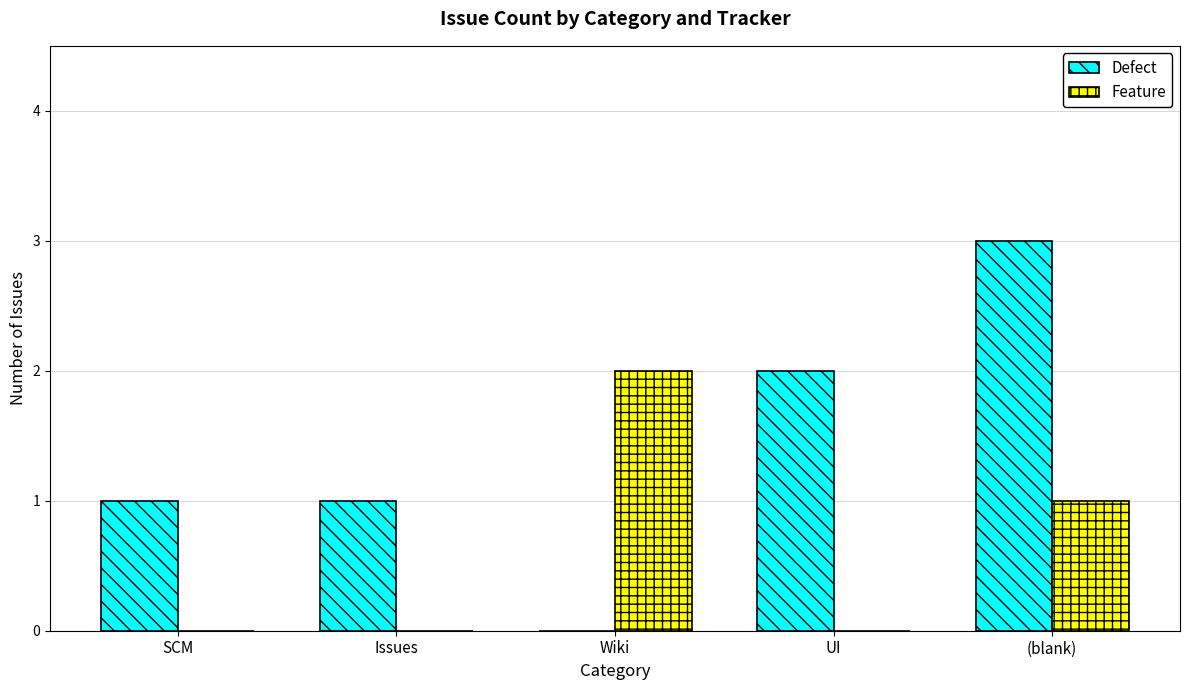

How many Defect values are between 1 and 2?

3